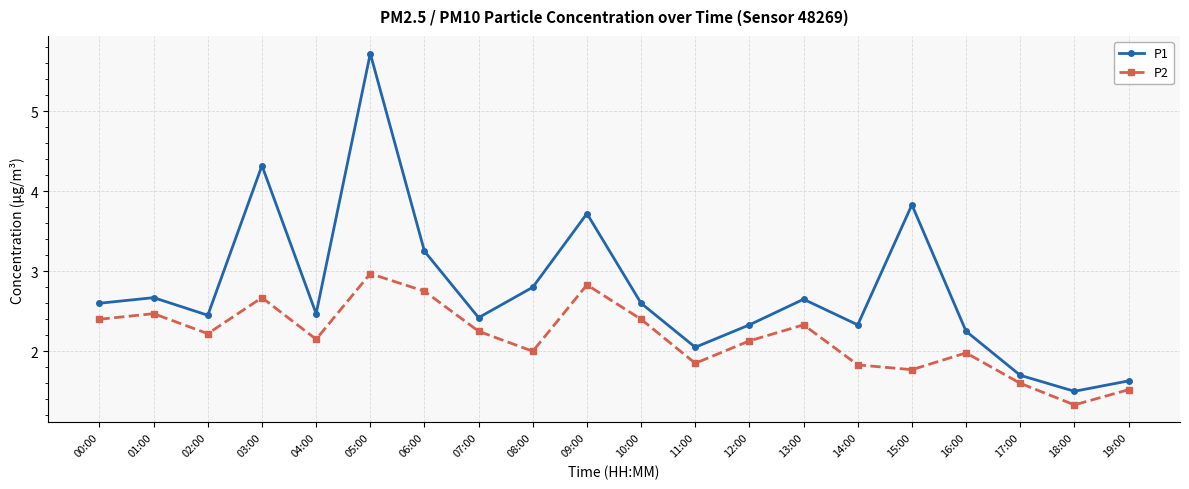

What is the sum of all P1 values?

55.3